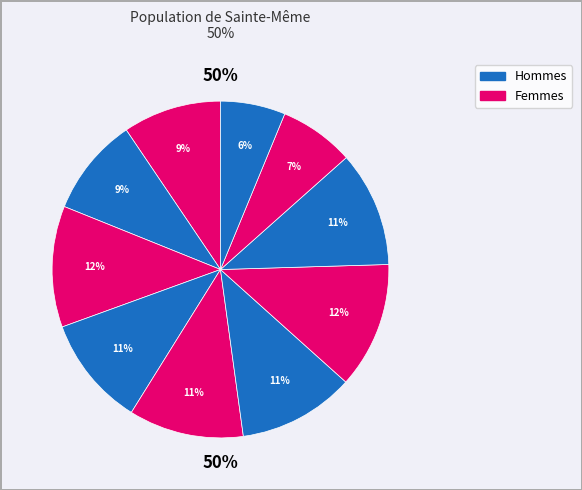

Is it true that pct95 is 1% of the pie?

False